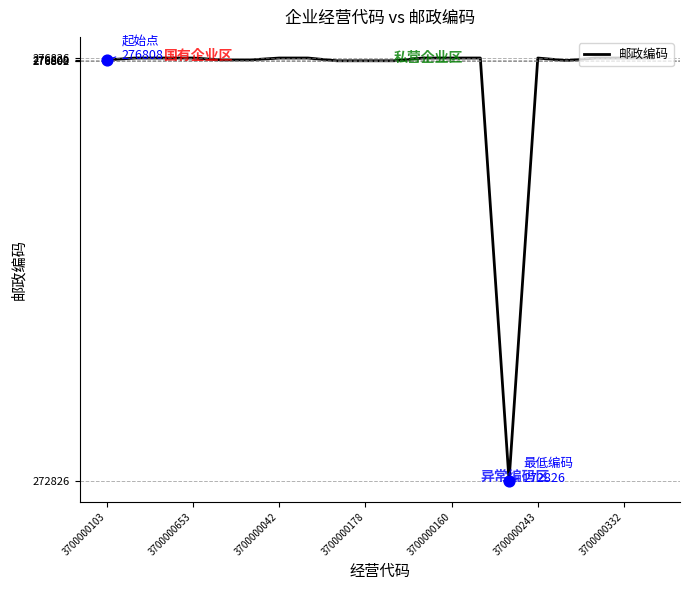

What is the maximum value shown in the chart?

276826